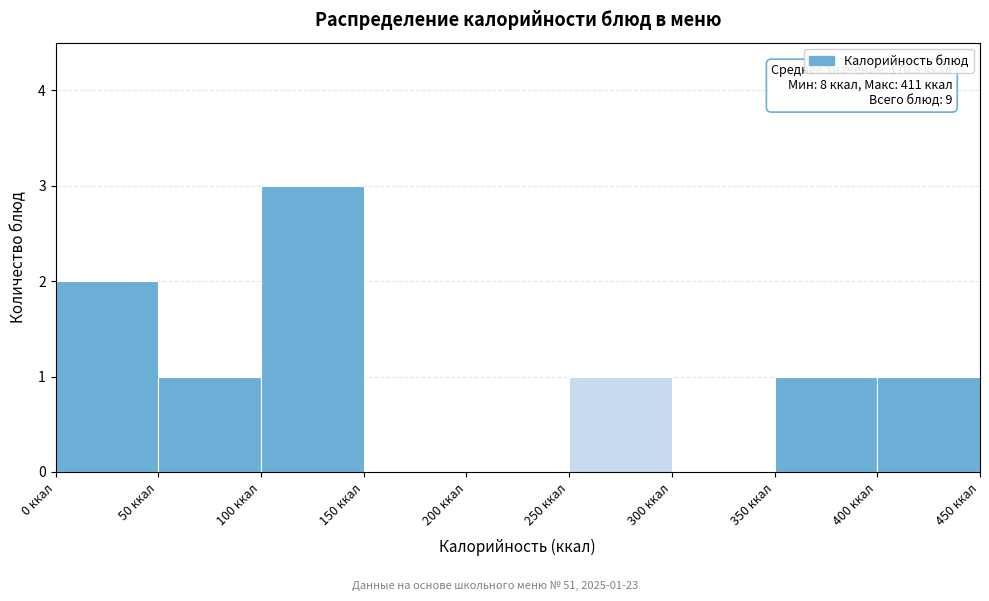

Which range on the x-axis has the tallest bar?

100 to 150